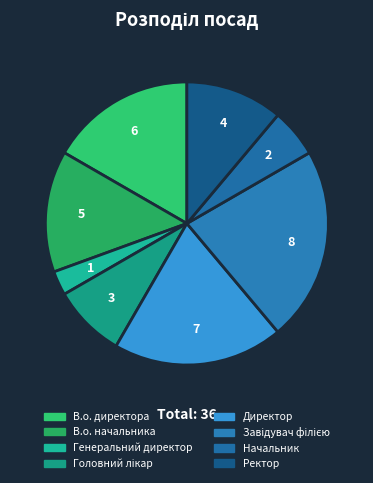

To the nearest percent, what percentage of the pie is Головний лікар?

8%